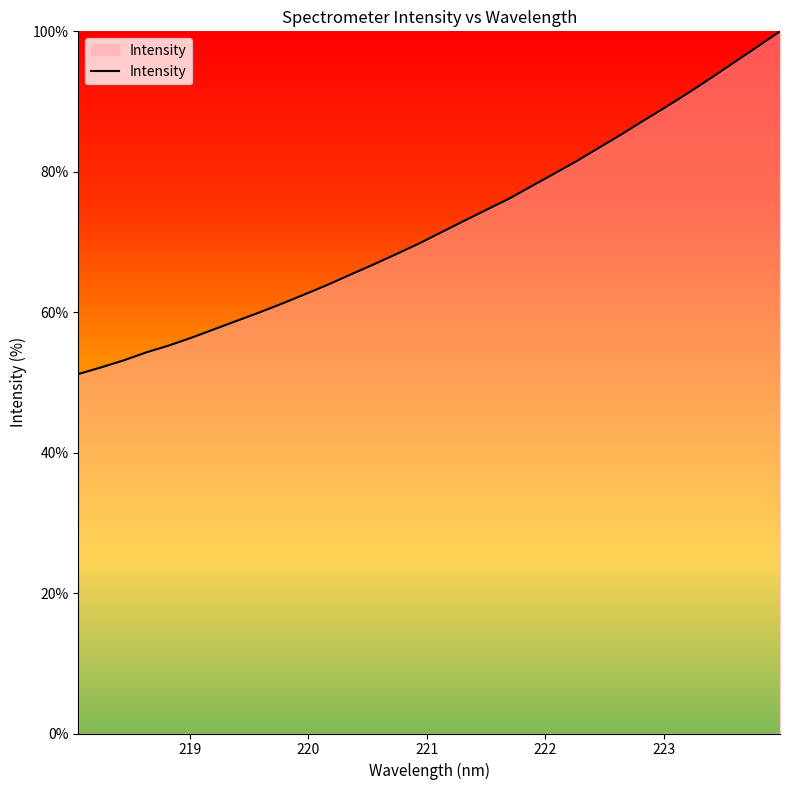

What is the smallest value displayed?

51.2